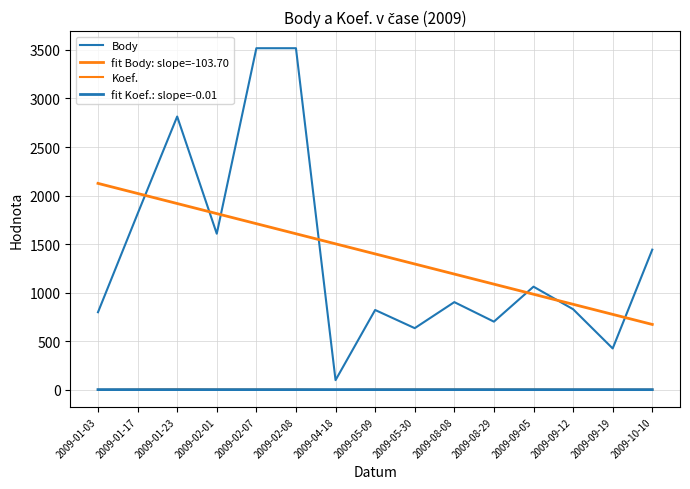

What is the difference between the highest and lowest values at 2009-09-12?

878.6